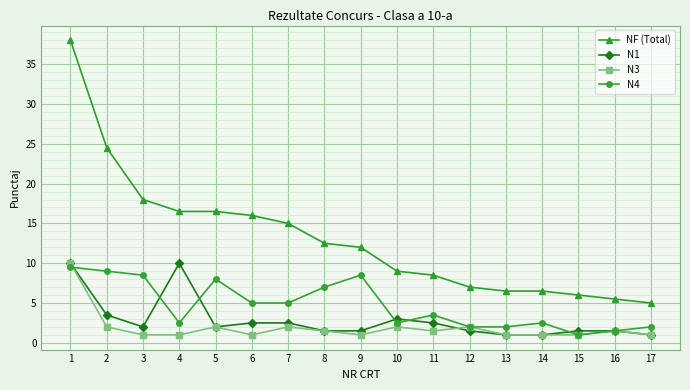

Which category has the highest value in the N3 series?

1